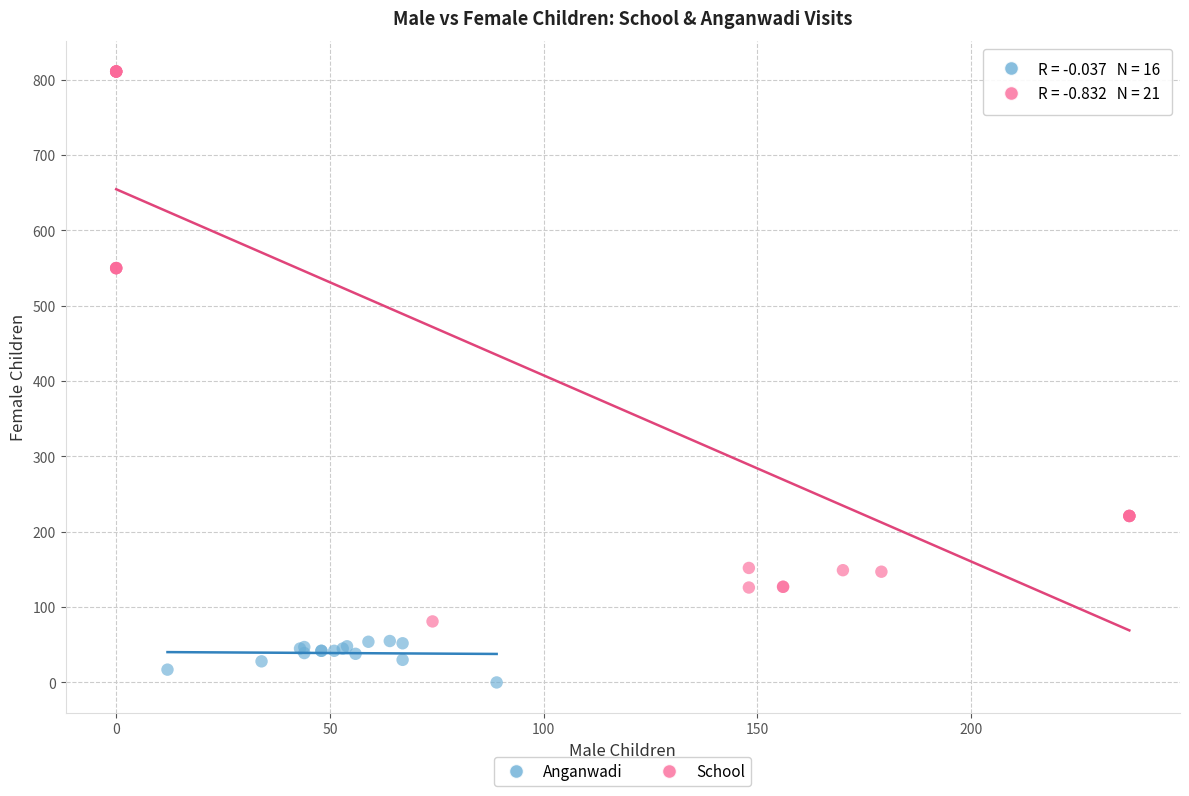

Which series has the widest spread of Y values?

School